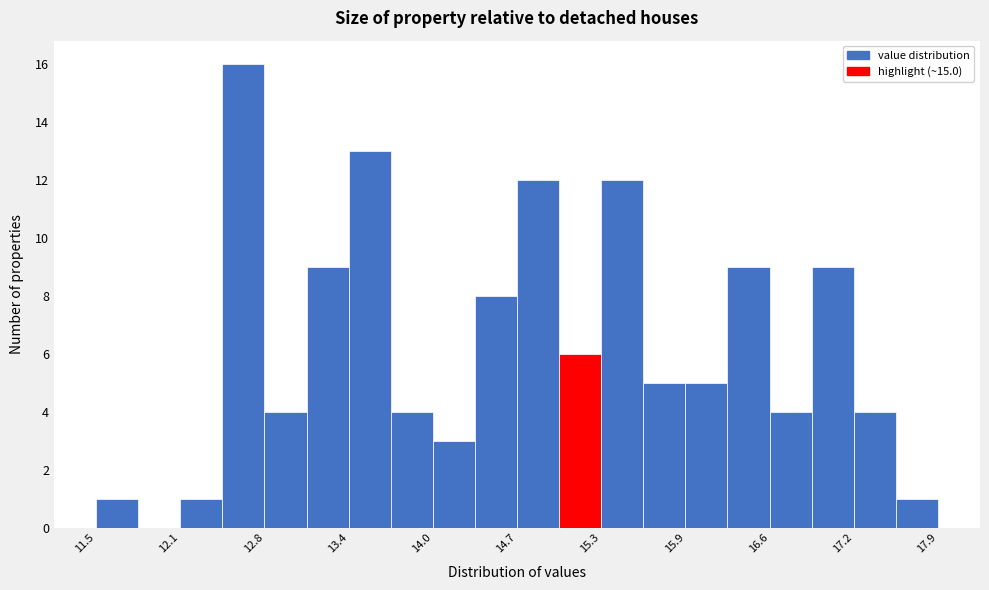

Around what value on the x-axis is the tallest bar? Give the approximate position of its centre, as read against the axis.

12.6